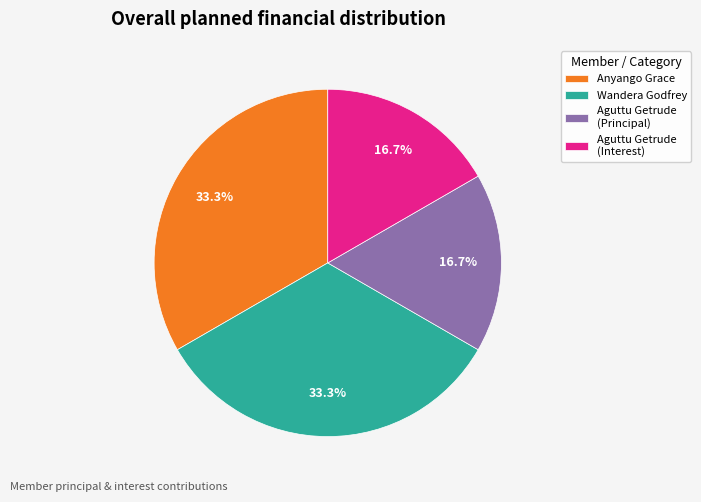

How much of the chart is everything except Wandera Godfrey?

66.7%